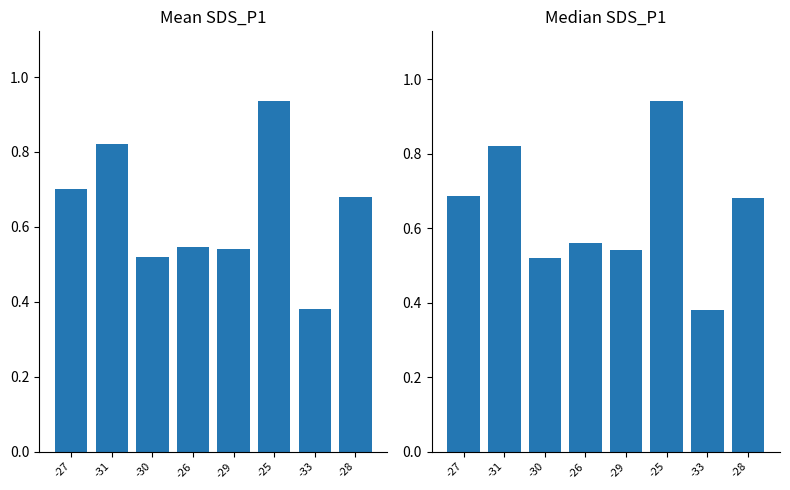

Which series changed the most between -27 and -26?

Mean SDS_P1